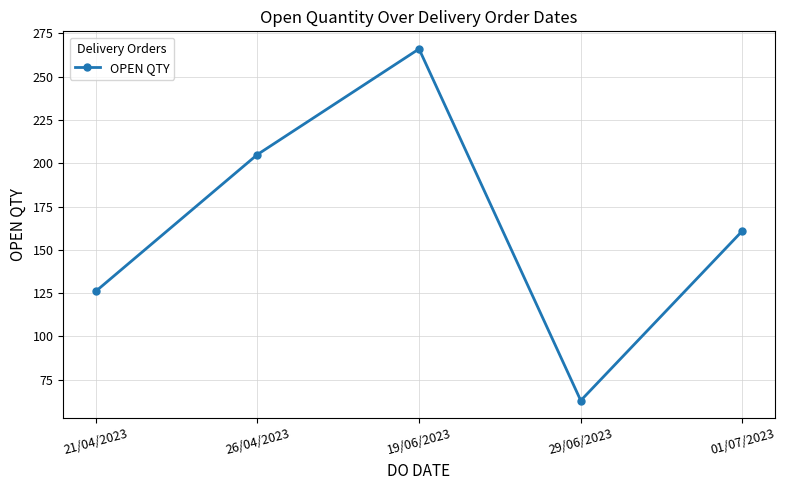

True or false: the data shows 211 at 21/04/2023.

False